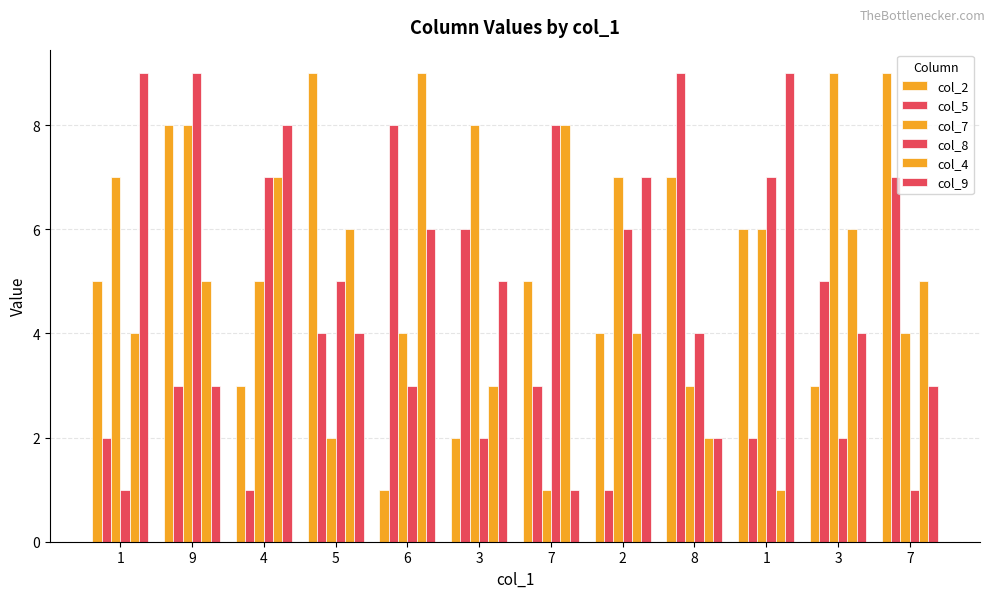

What is the greatest value displayed?

9